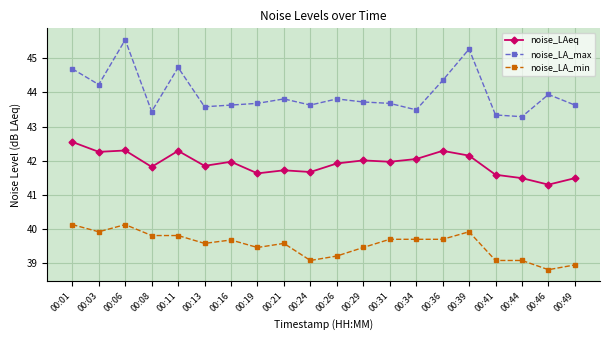

Which series has the largest range (max minus min)?

noise_LA_max